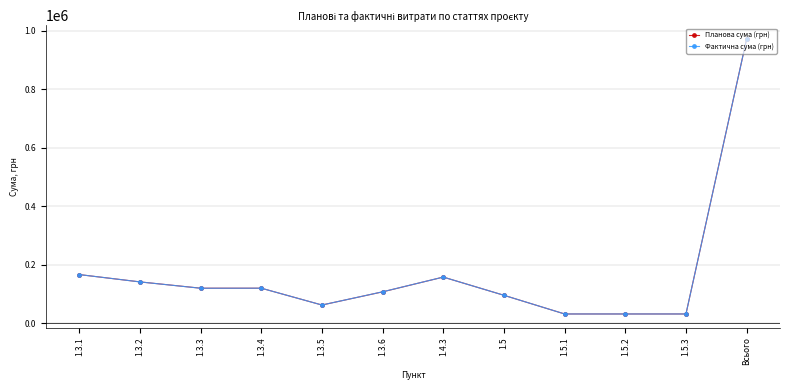

What is the average value of the Фактична сума (грн) series?

169924.4